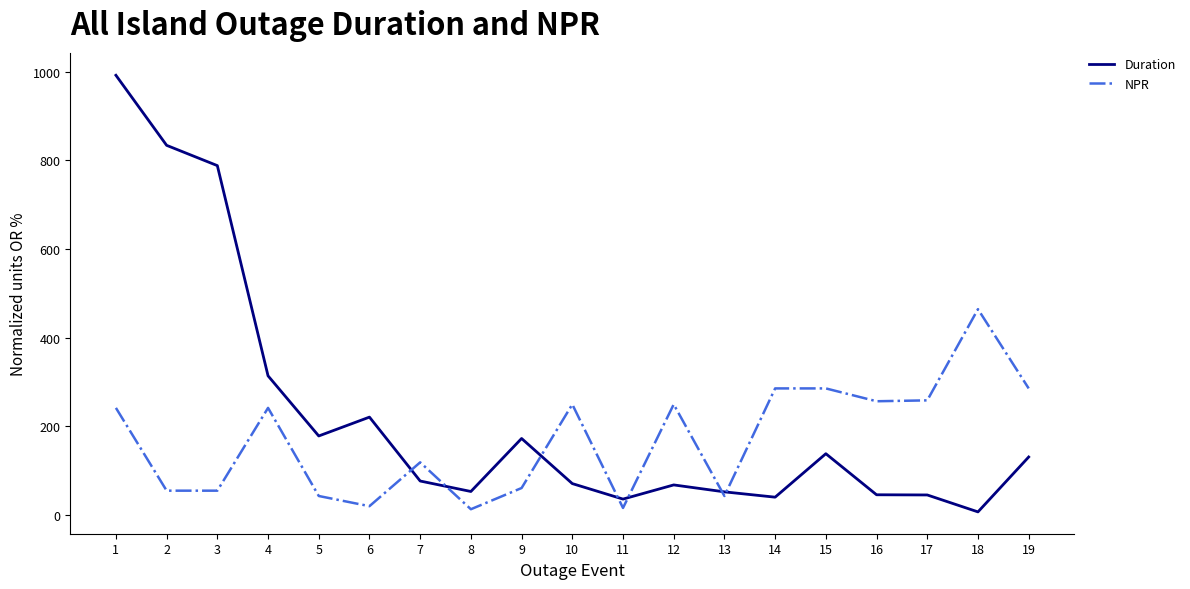

Which series has the largest total across all categories?

Duration